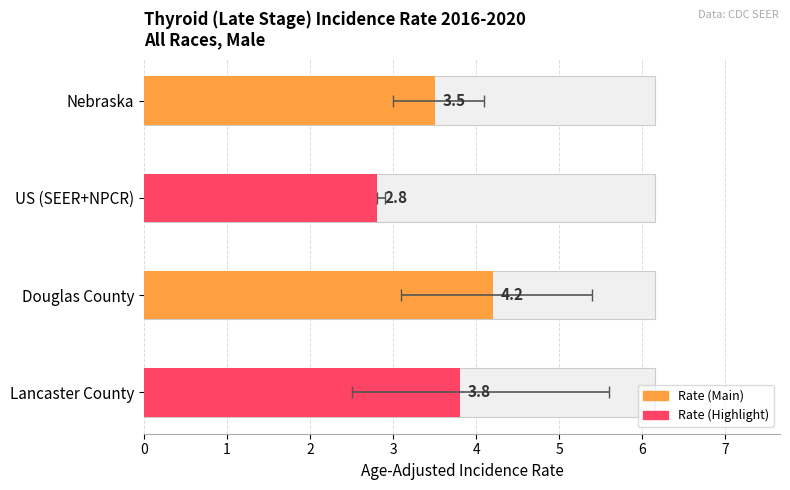

Count the number of categories in the chart.

4